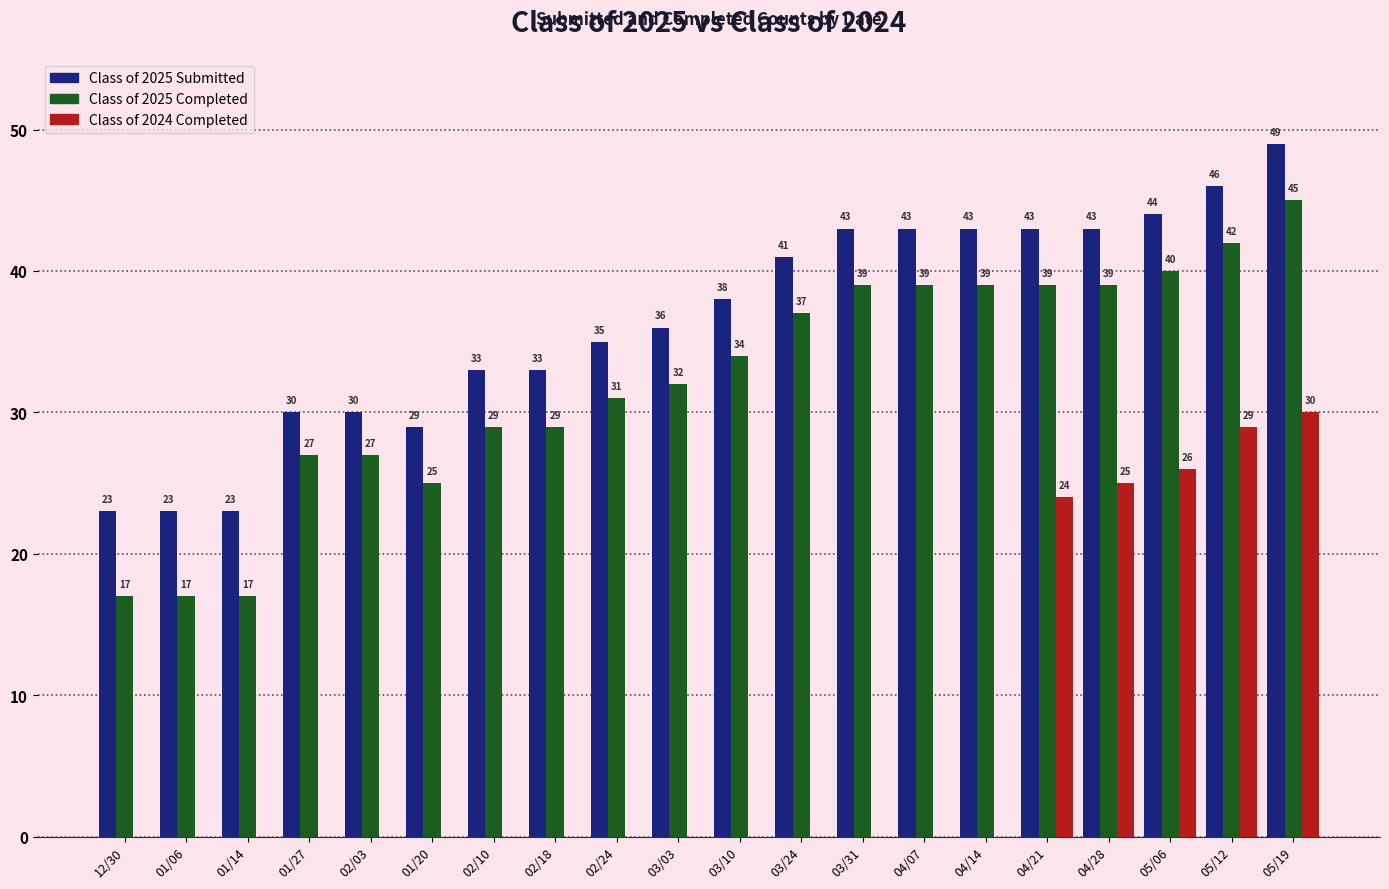

Is it true that Class of 2025 Submitted equals 33 at 02/18?

True